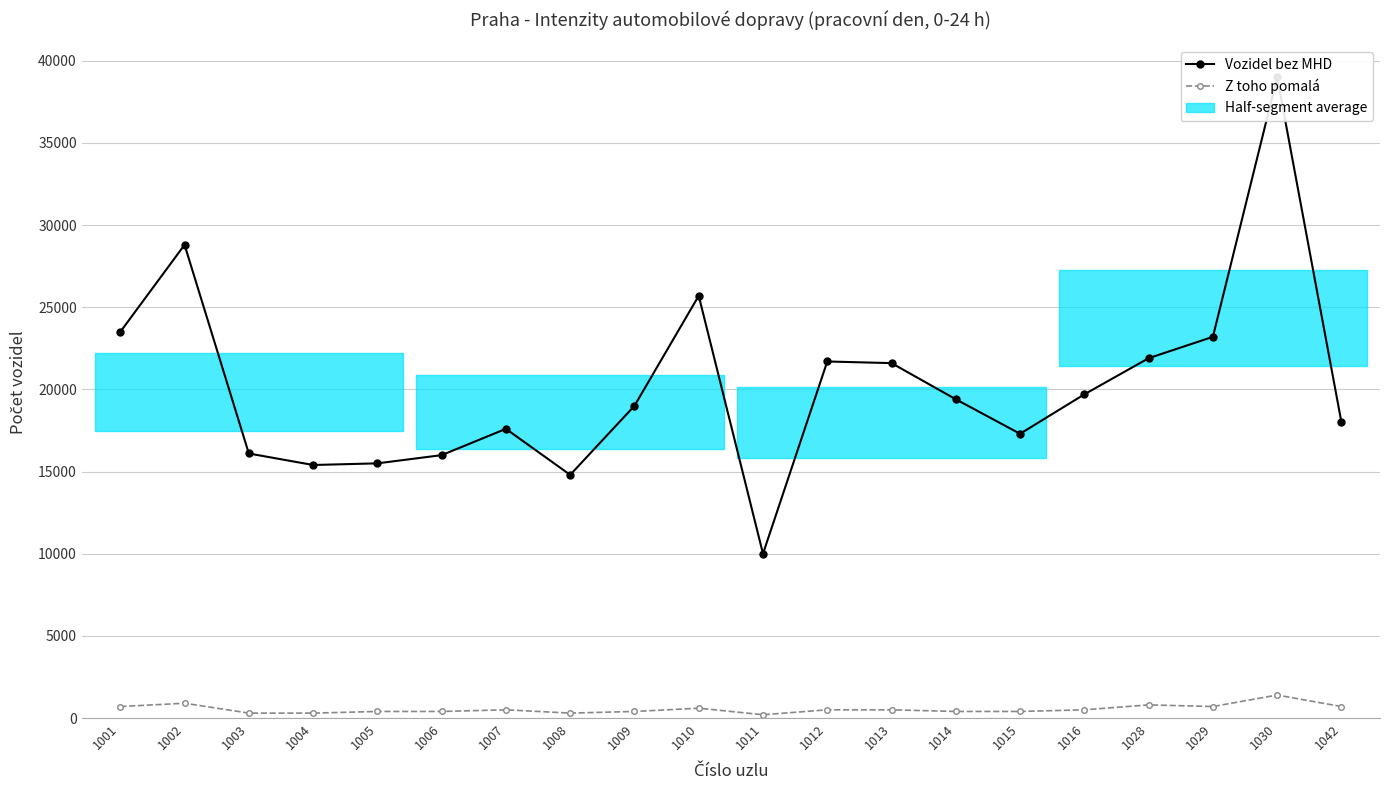

At which label is Vozidel bez MHD closest to 24500?

1001